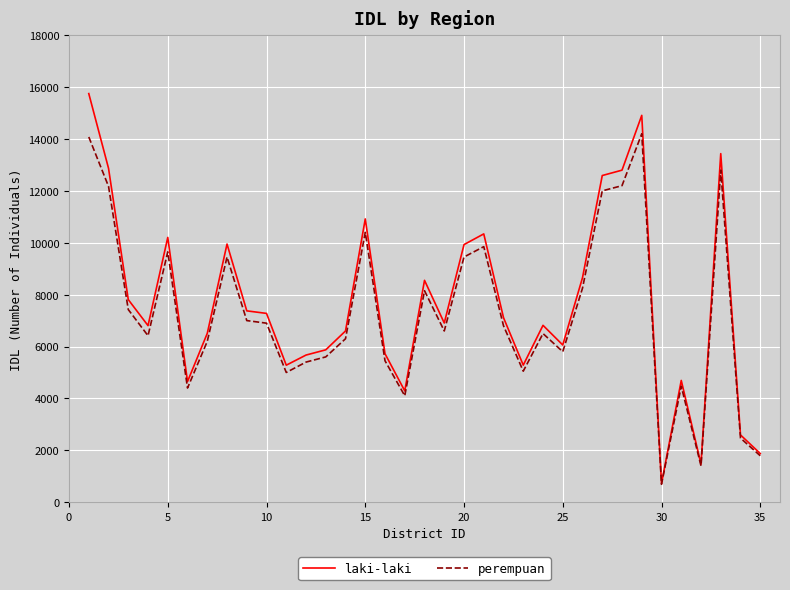

Rank the series by their average value, from lowest to highest.

perempuan, laki-laki